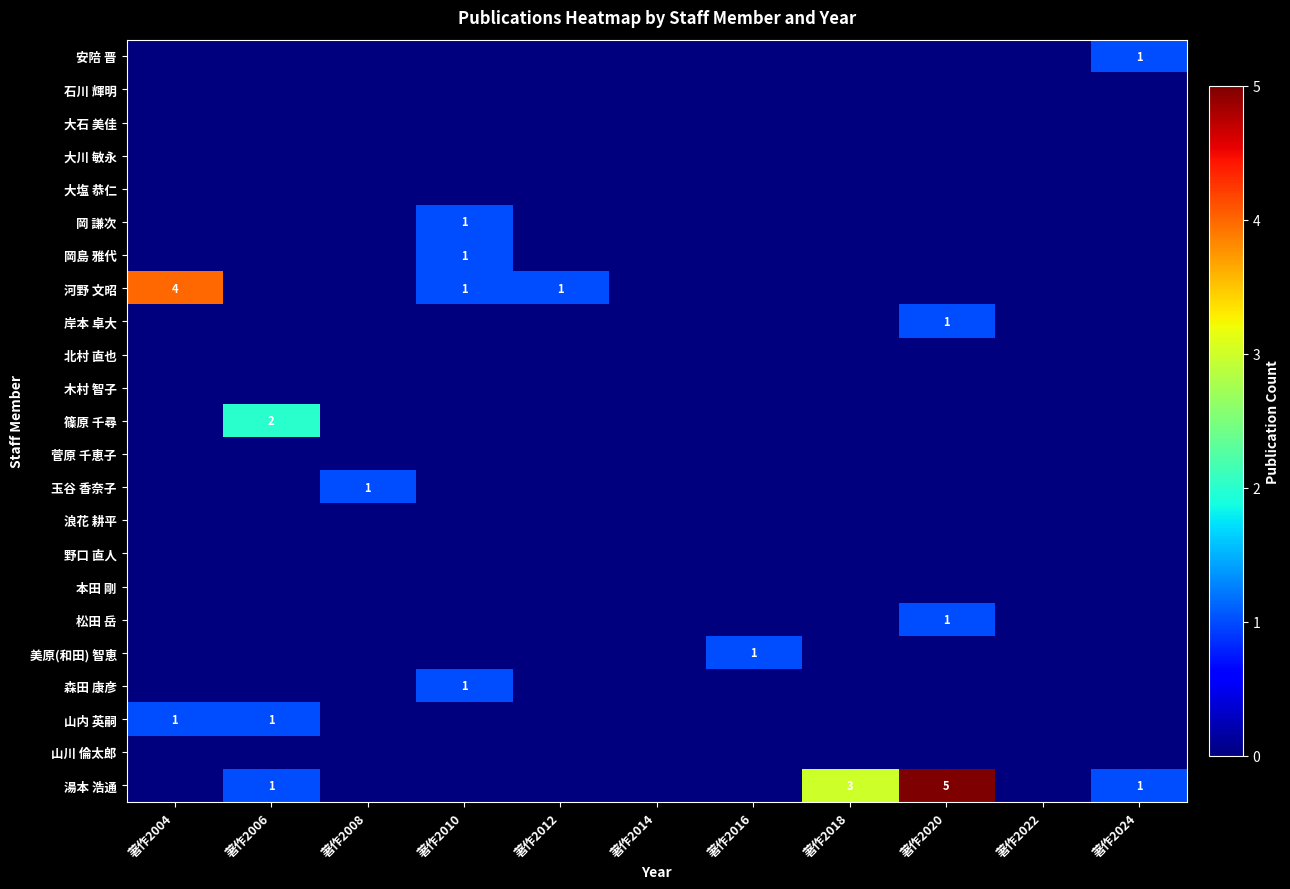

How many values in 森田 康彦 are above zero?

1